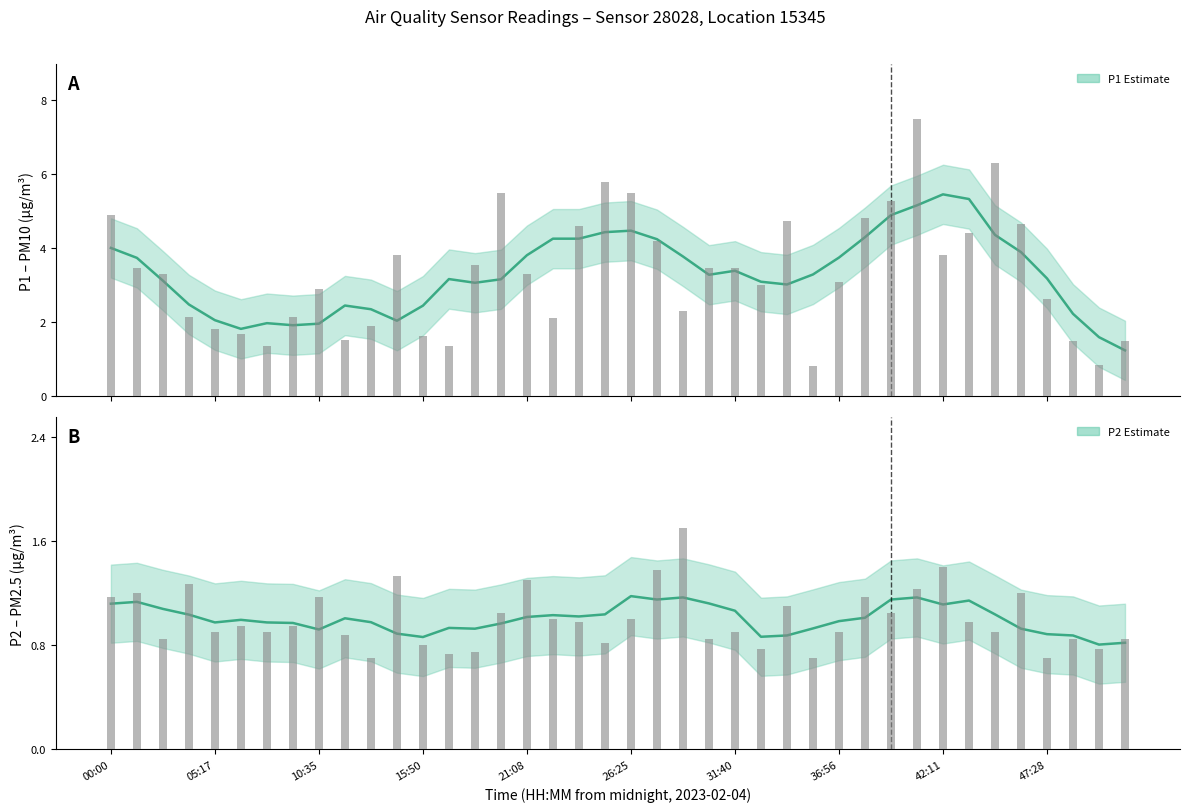

The P2 (PM2.5) estimate series shows 1.4 at 37. True or false?

False